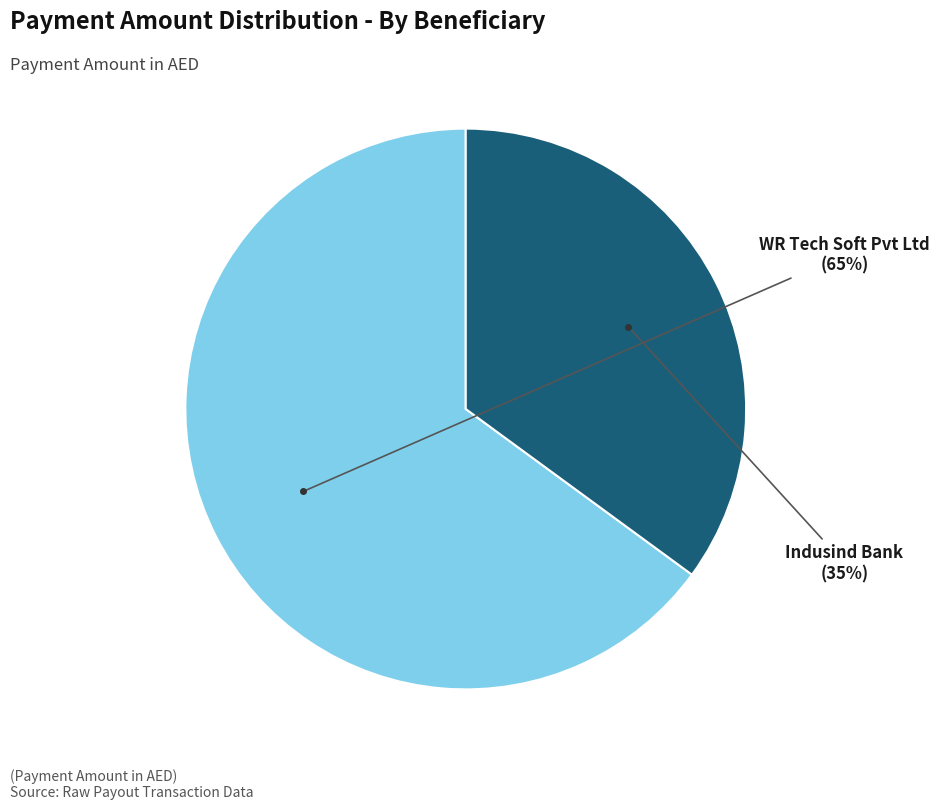

True or false: Indusind Bank accounts for 35% of the total.

True